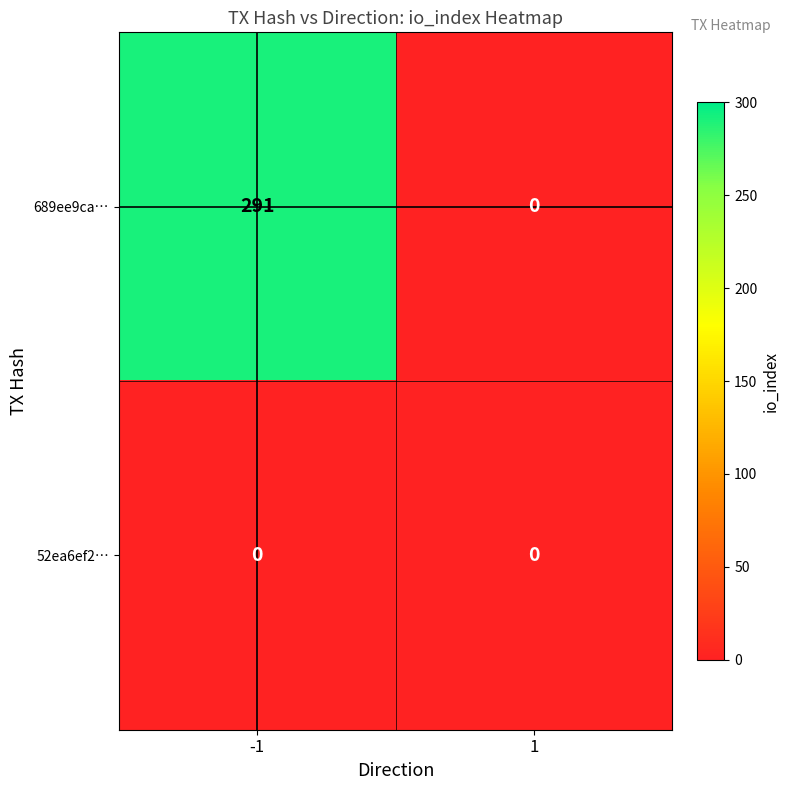

What is the average value of the 689ee9ca… series?

146